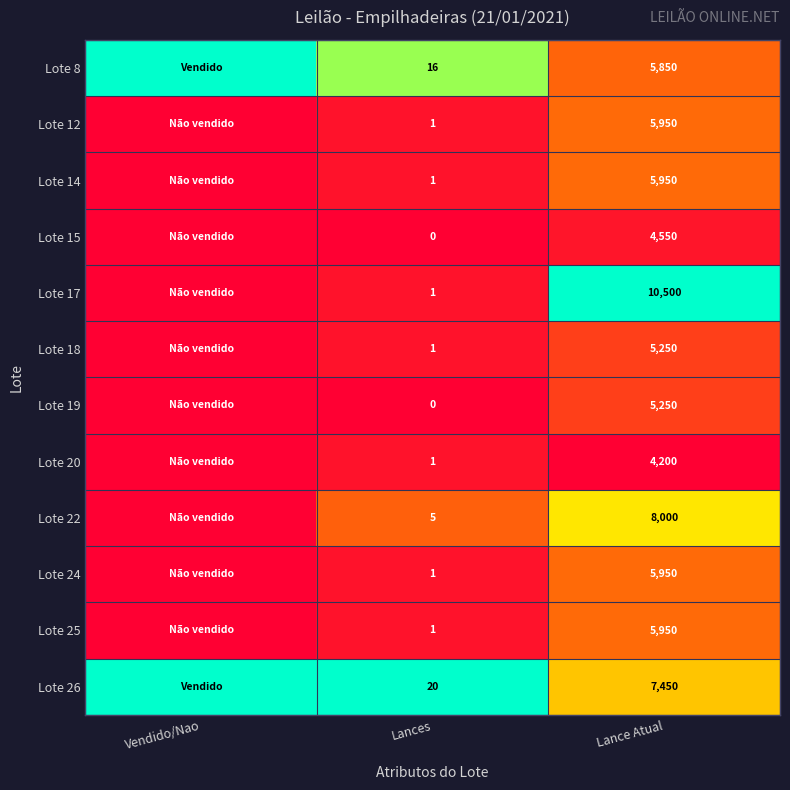

What is the difference between the highest and lowest values at Lance Atual?

6300